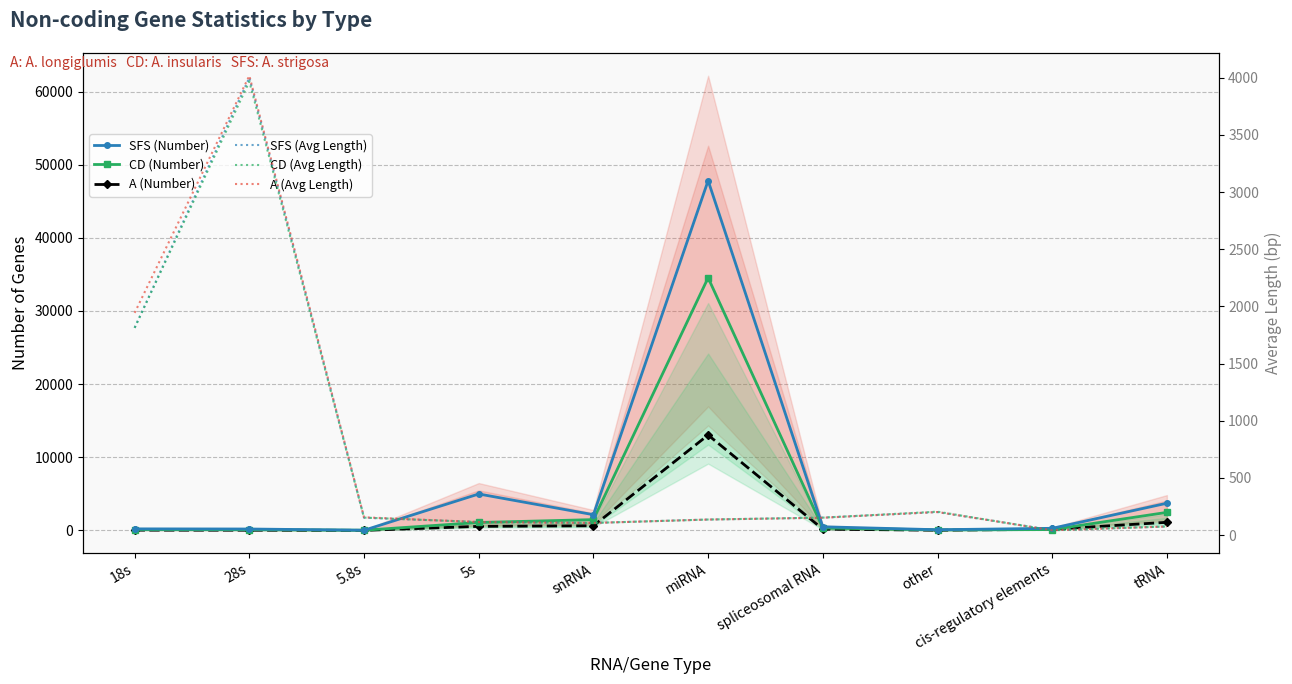

At which category is the sum across all series the highest?

miRNA